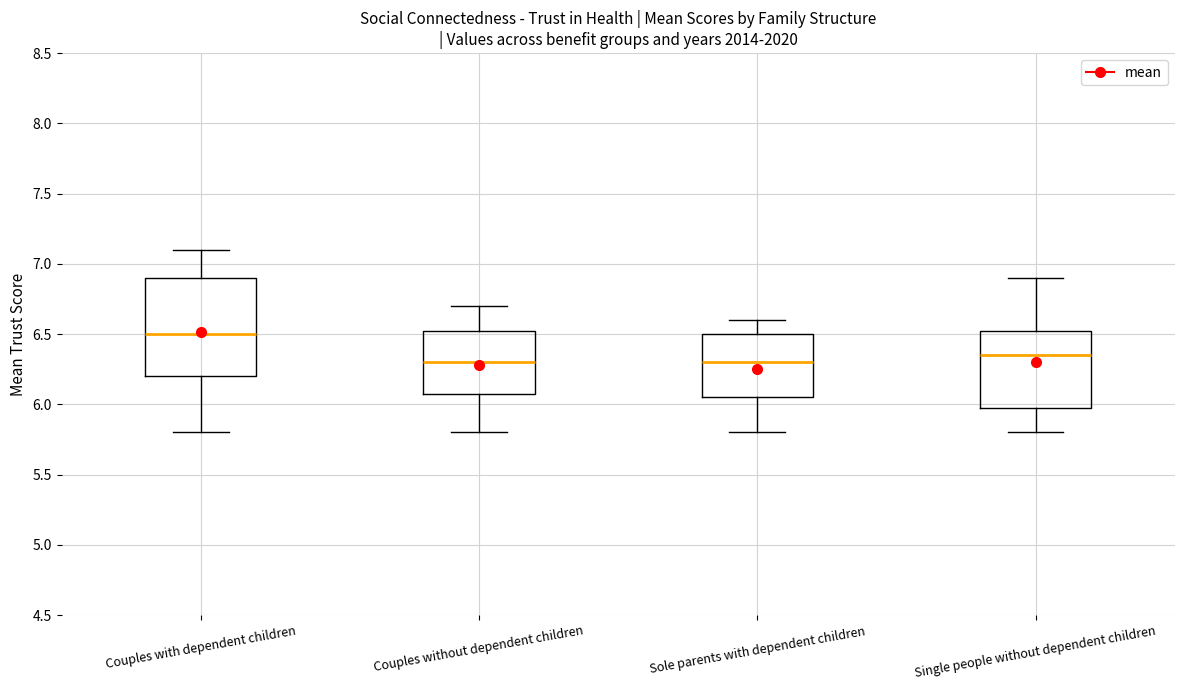

Which box has the highest median line?

Couples with dependent children